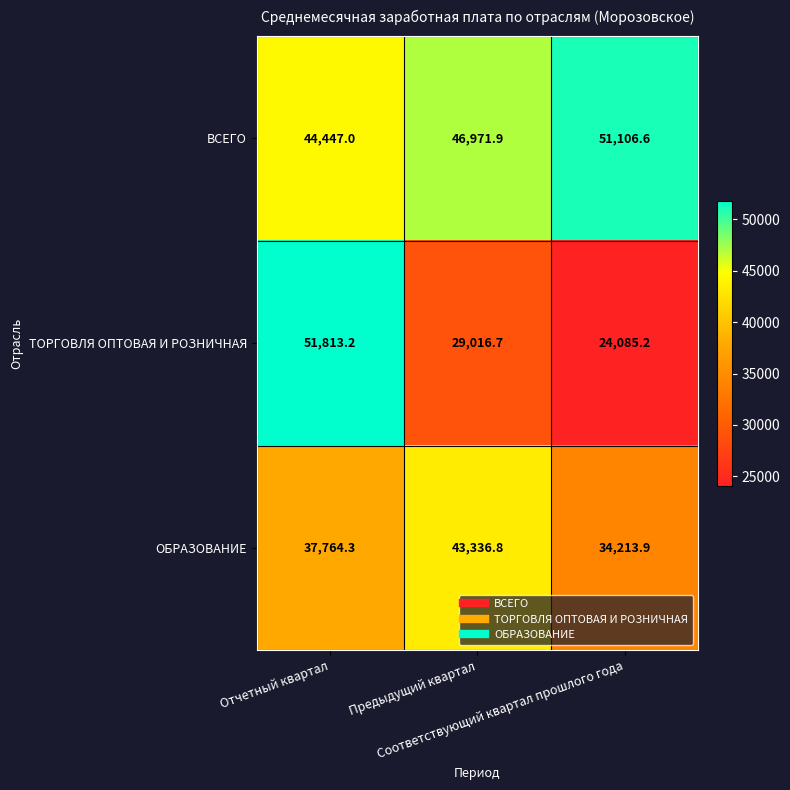

Which series has the largest total across all categories?

ВСЕГО